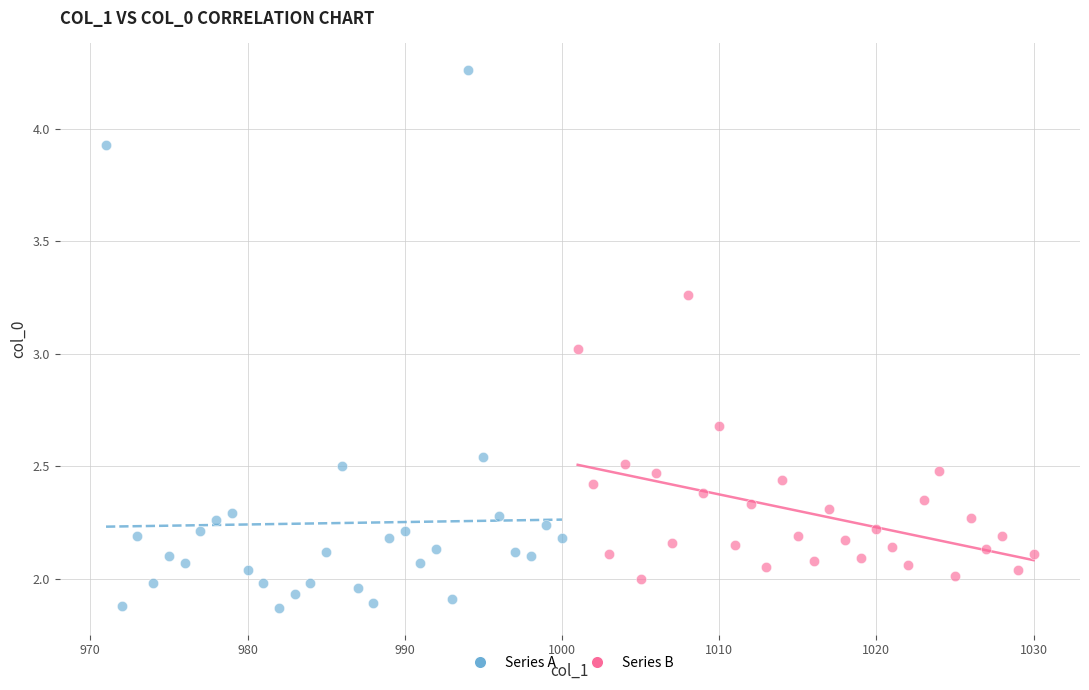

Which series reaches the minimum Y coordinate?

Series A